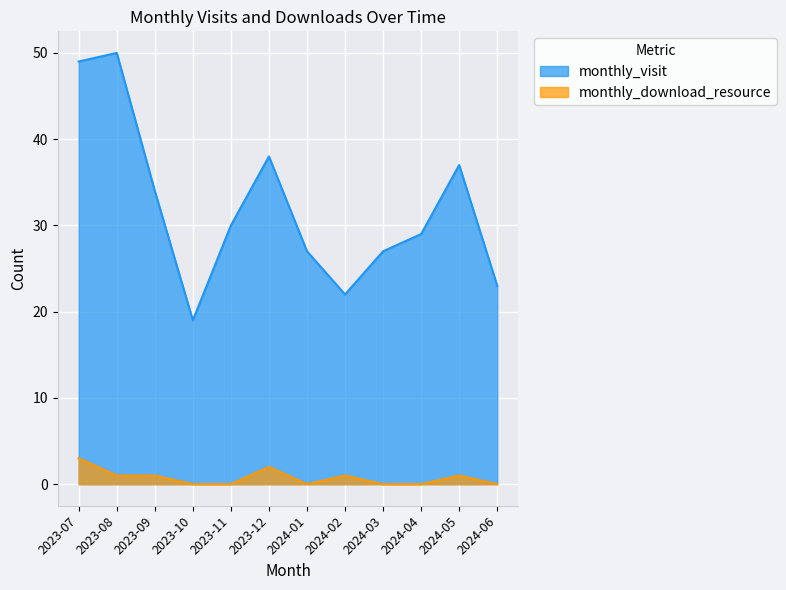

True or false: monthly_download_resource and monthly_visit cross at least once.

False